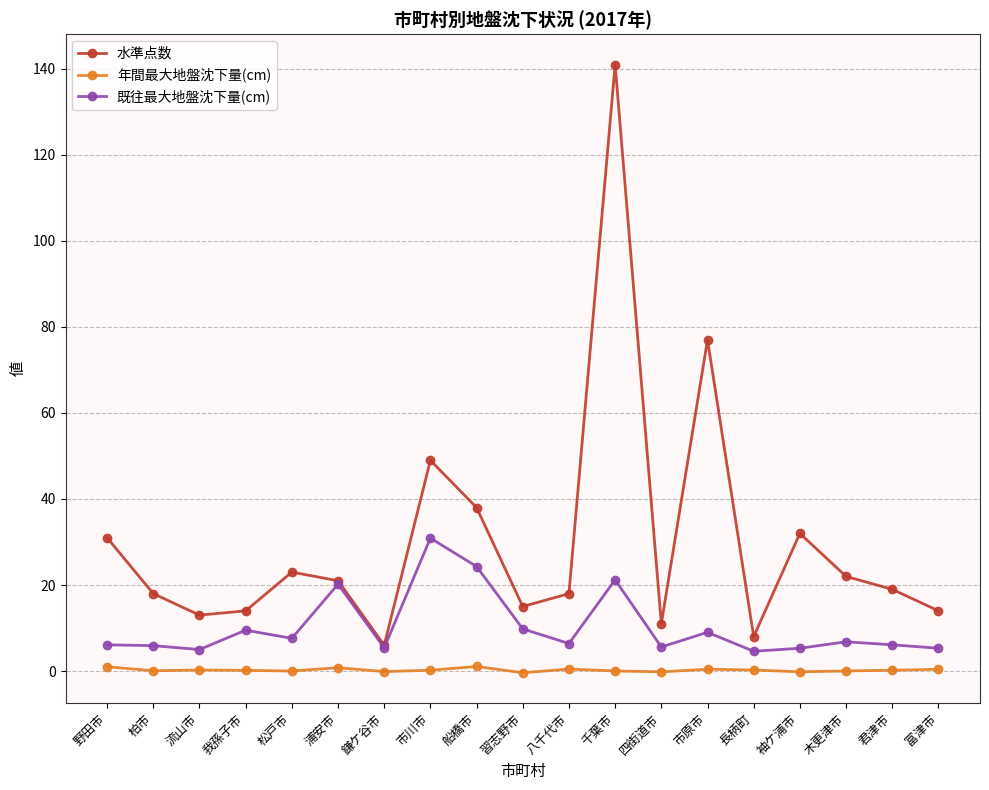

Which series changed the most between 松戸市 and 君津市?

水準点数